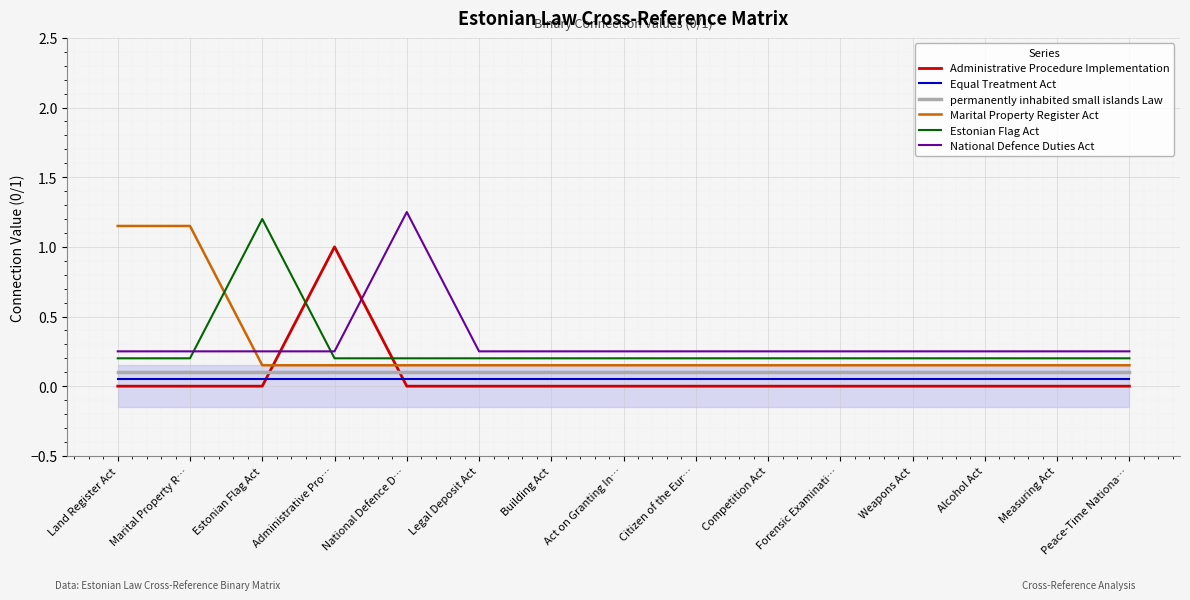

Does the chart display data point markers on the line(s)?

No